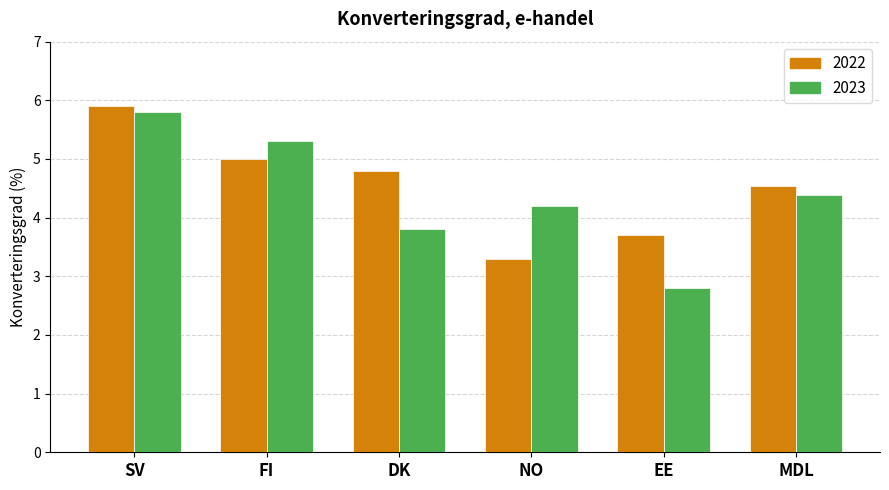

The 2022 series shows 8.4 at SV. True or false?

False